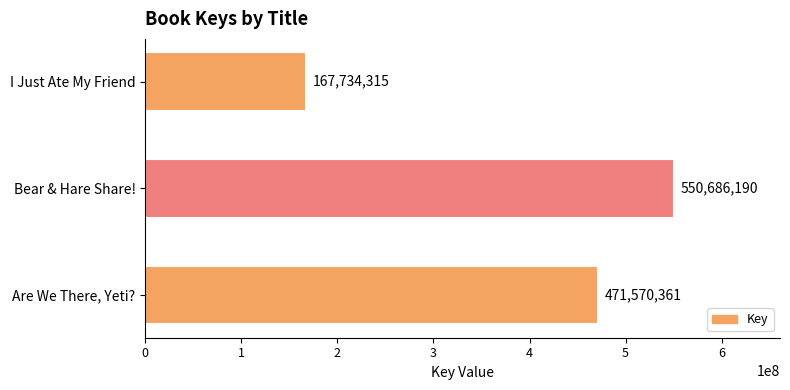

Count the values in the range 167734315 to 550686190.

3